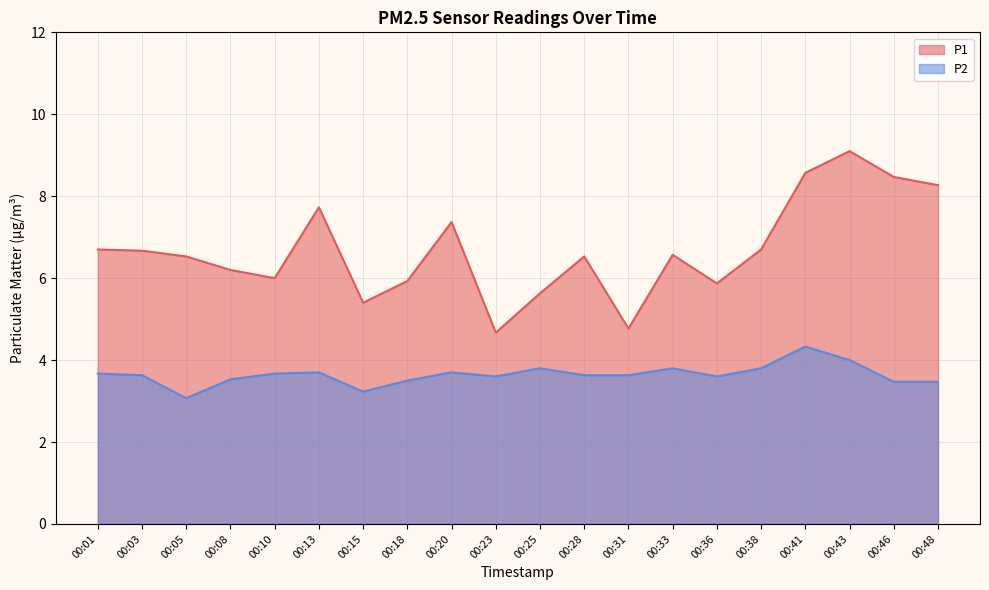

Where is P2 nearest to the value 3?

00:05